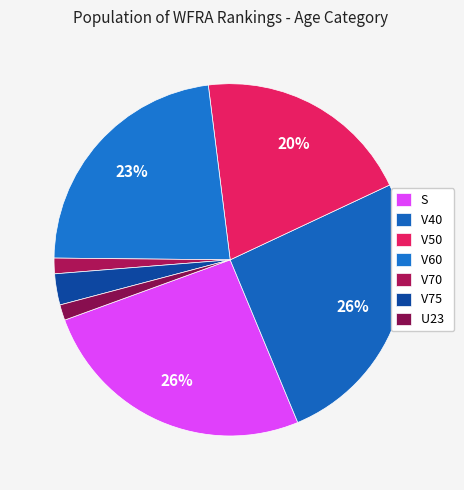

What percentage is the V75 slice, to the nearest percent?

3%